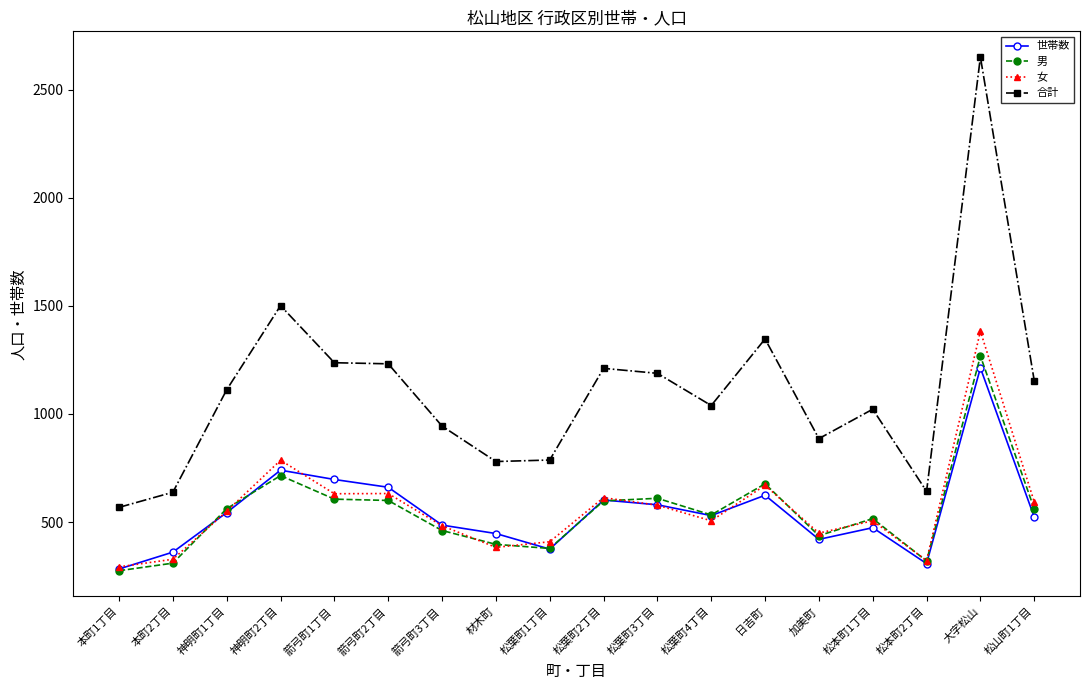

True or false: 女 has a value of 613 at 松葉町2丁目.

True